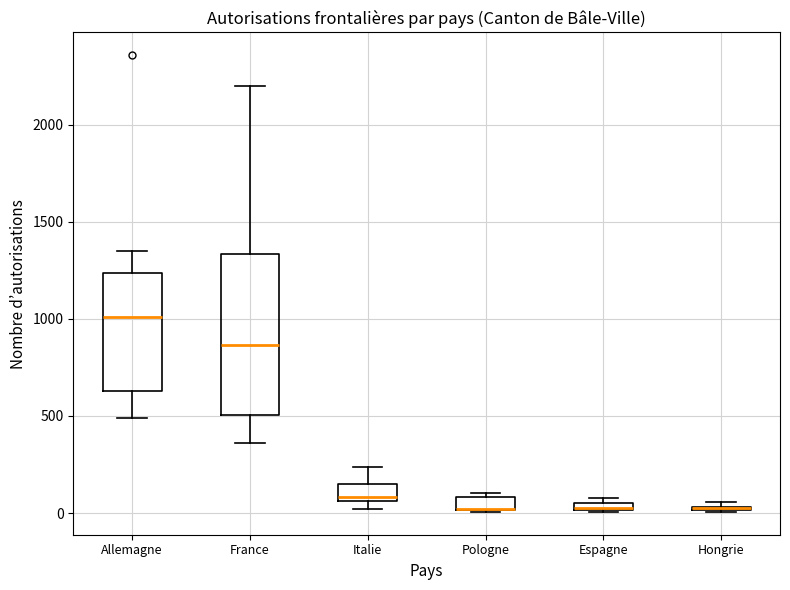

Where is the lower edge of the box for Pologne on the y-axis? The values are not printed on the chart, so give them approximately, as read against the axis.

0